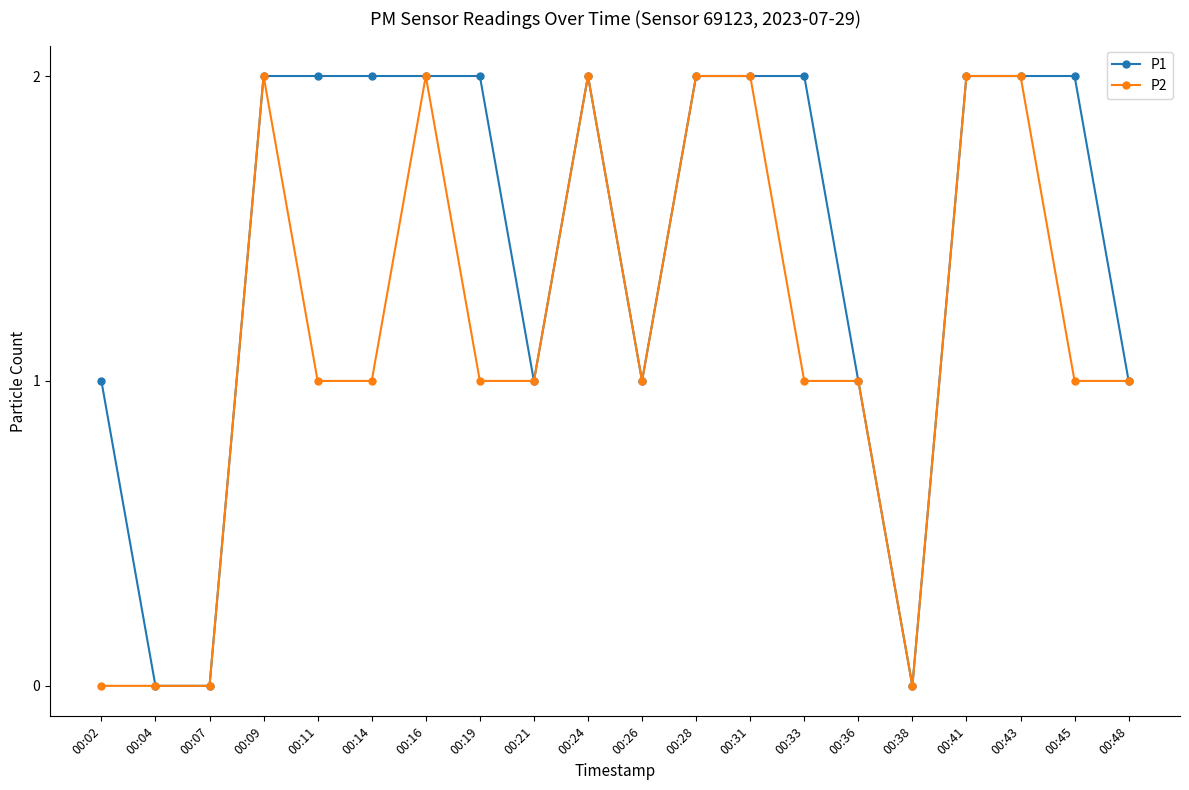

The value of P2 at 00:16 is 1. True or false?

False